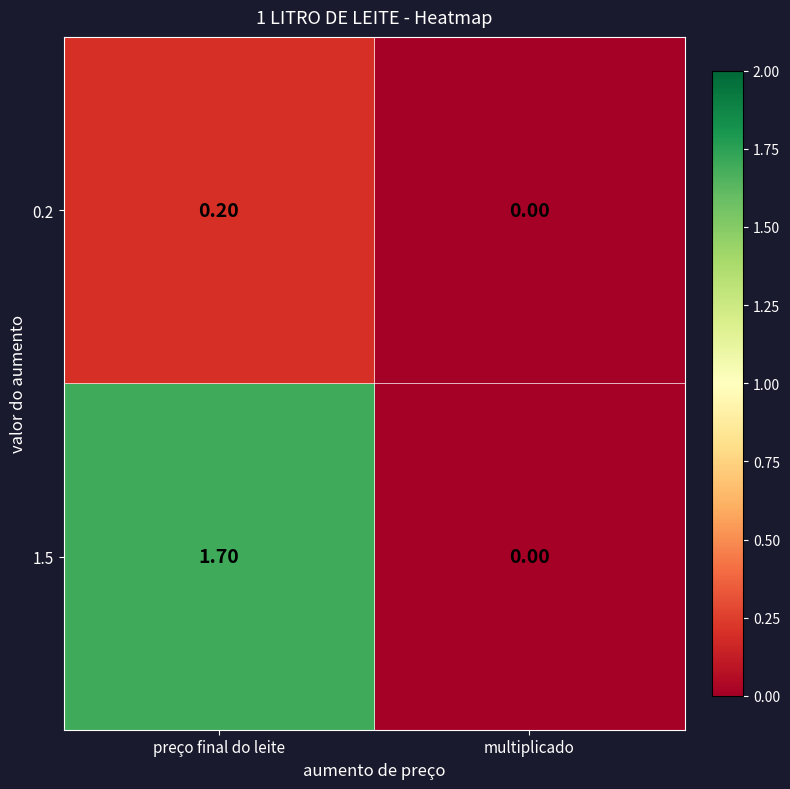

Which label corresponds to the largest value in the chart?

preço final do leite